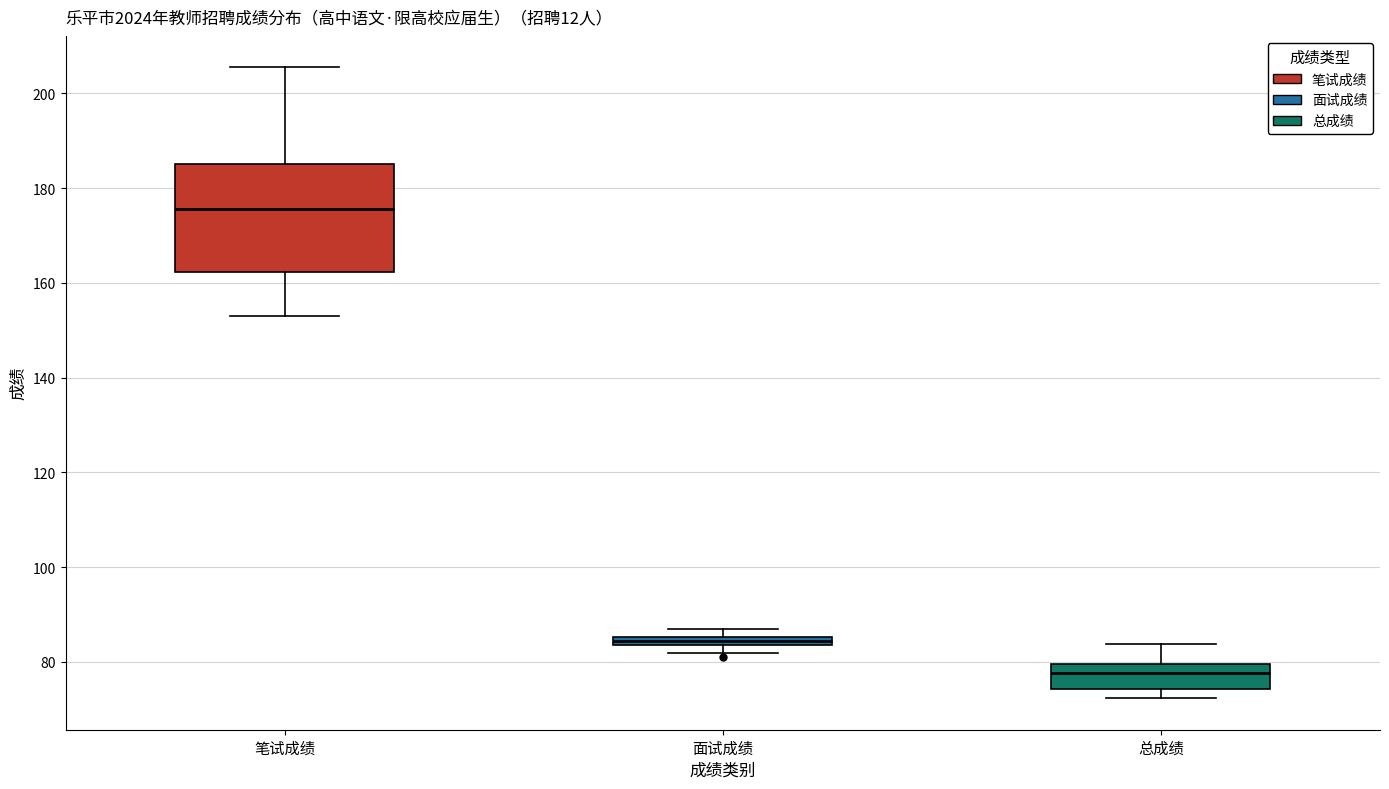

Comparing the boxes themselves (not the whiskers), which one is the tallest?

笔试成绩